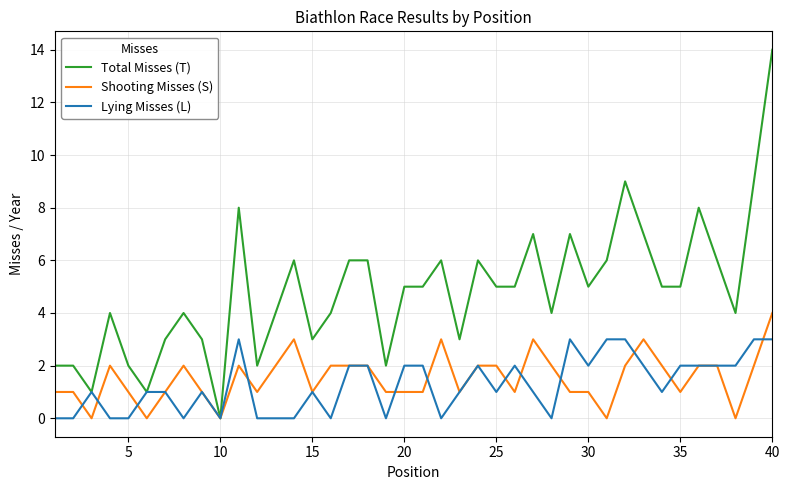

True or false: Total Misses (T) and Shooting Misses (S) intersect in this chart.

False